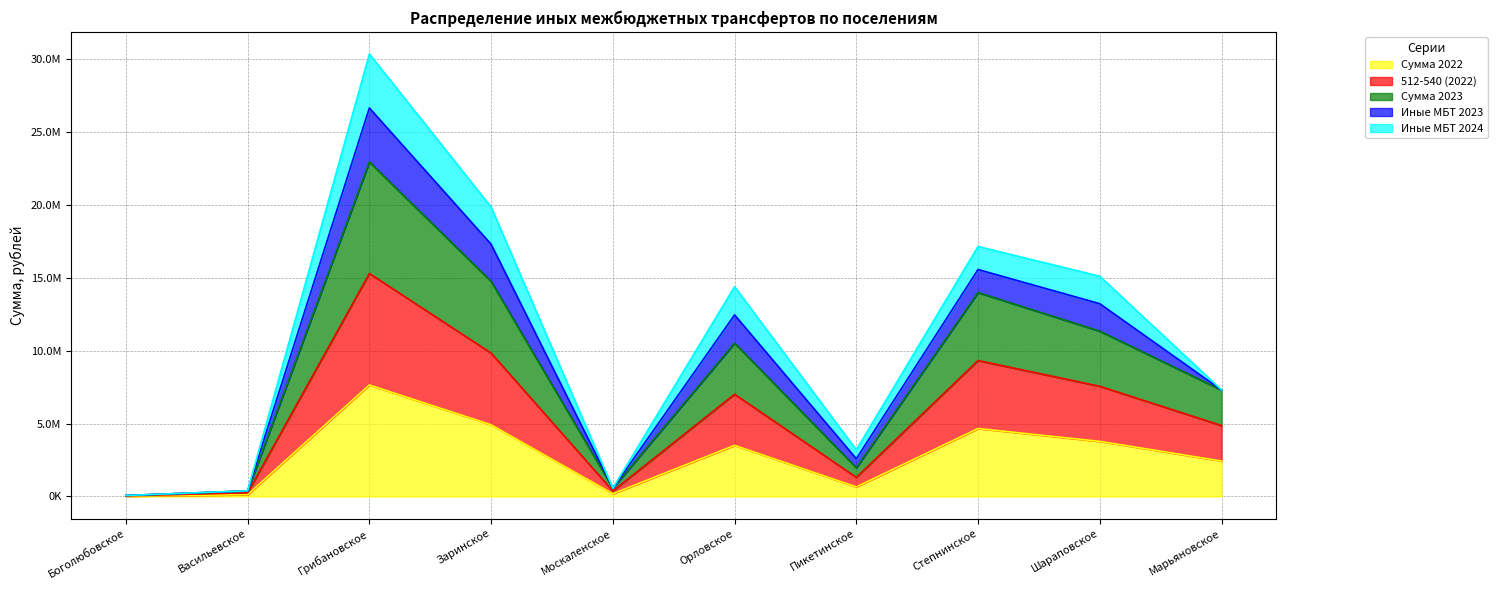

Between Боголюбовское and Пикетинское, which series saw the biggest shift?

Сумма 2023